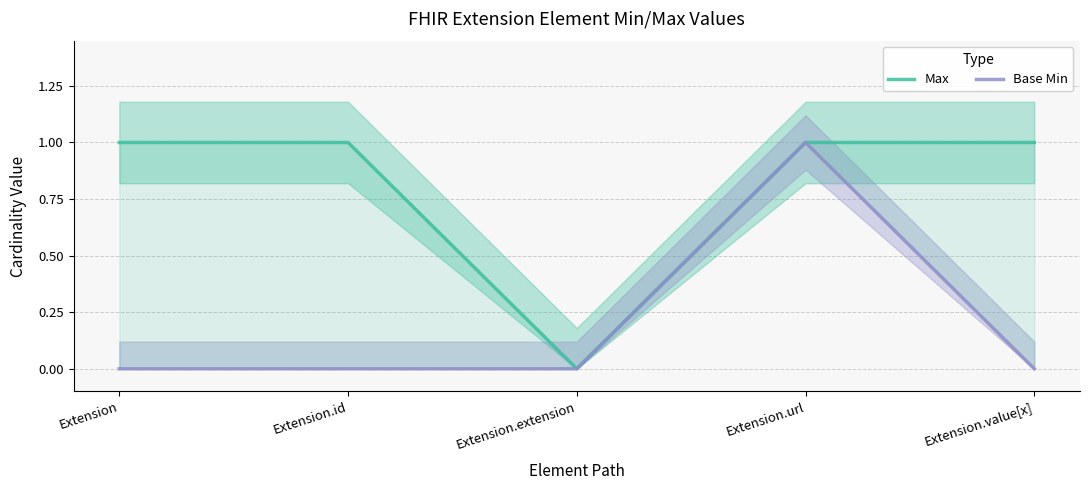

The Max series shows 2 at Extension.value[x]. True or false?

False